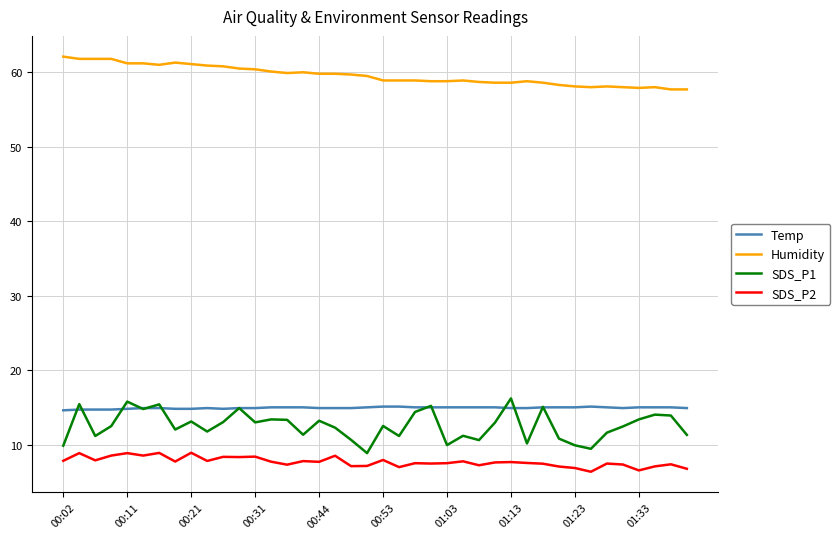

True or false: Humidity and SDS_P1 intersect in this chart.

False